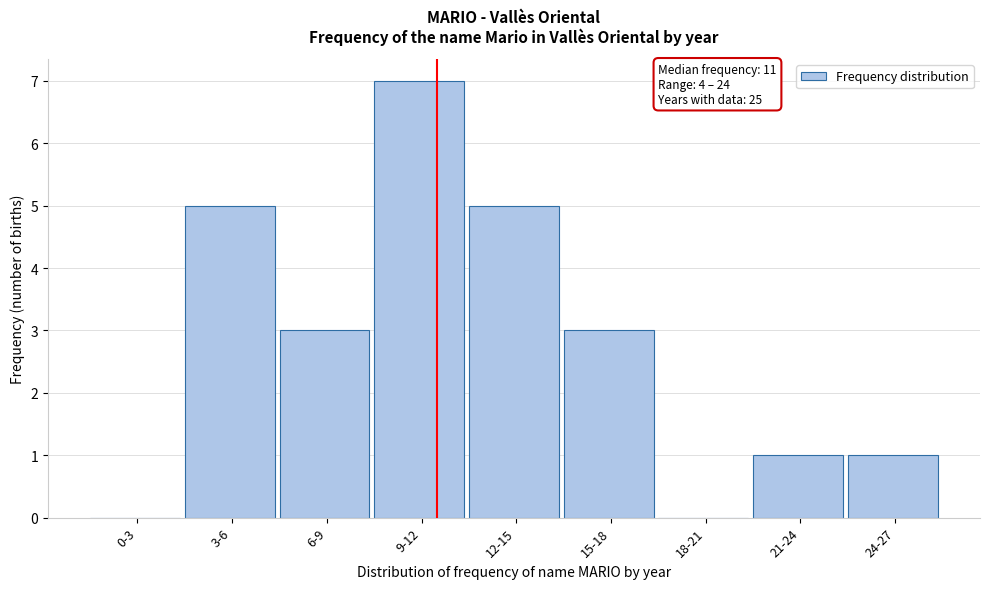

Reading left to right, what are all the values shown in this chart?

0-3=0	3-6=5	6-9=3	9-12=7	12-15=5	15-18=3	18-21=0	21-24=1	24-27=1